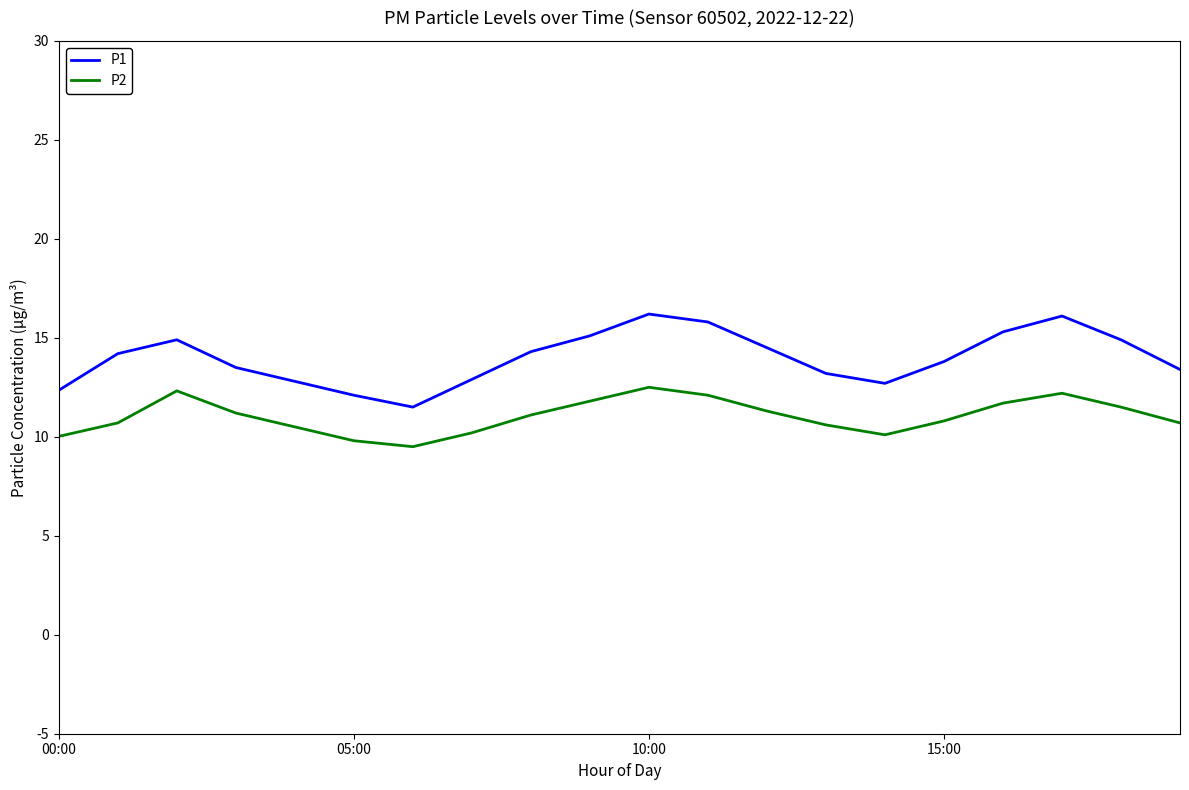

What is the maximum value shown in the chart?

16.2